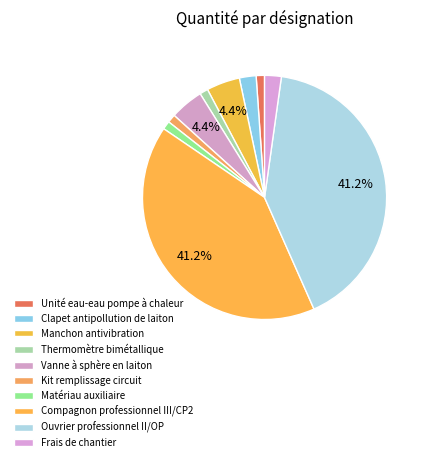

How many segments does this pie chart have?

10